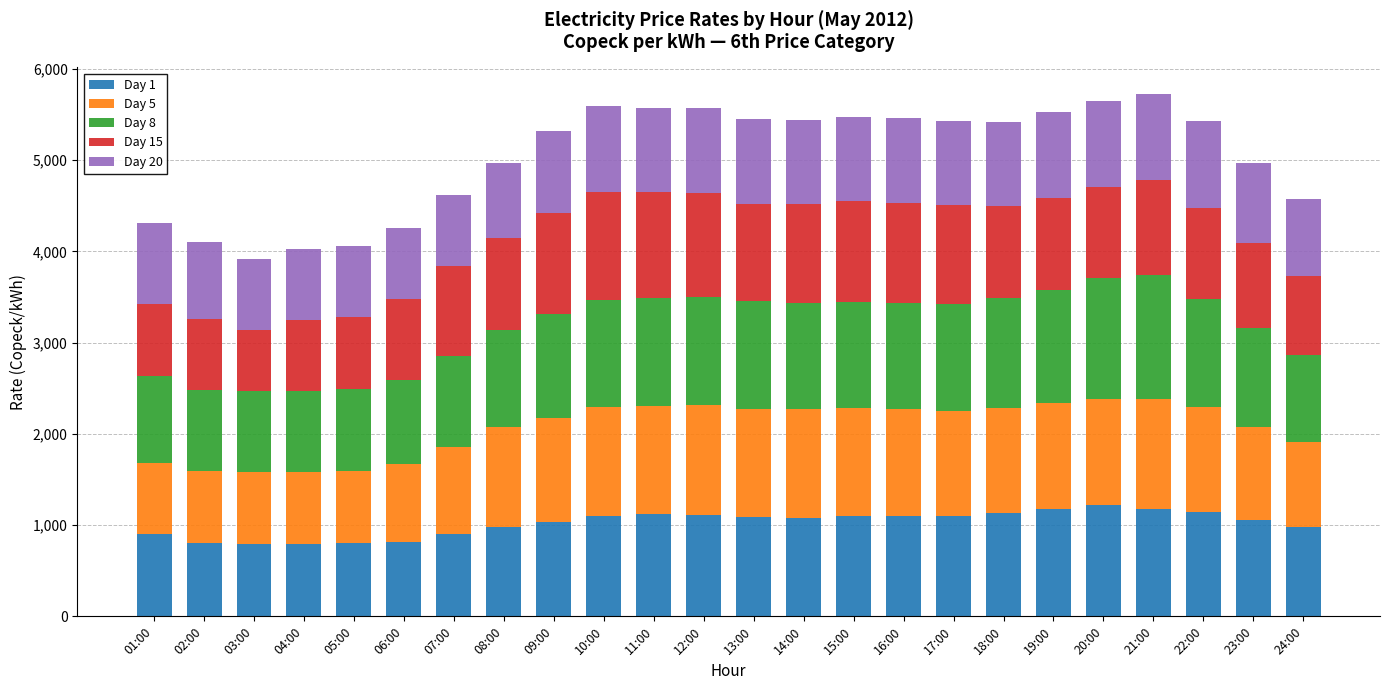

What is the total value across all series at 02:00?

4099.2